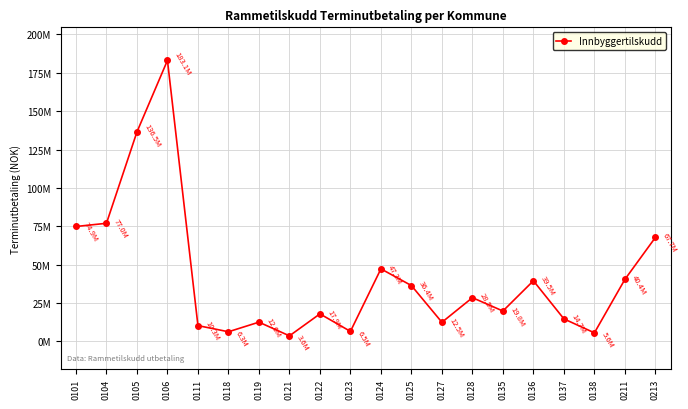

Reading left to right, list all the values displayed in this chart.

74877200	76960000	136491000	183097600	10301000	6291091	12553679	3631036	17946711	6538022	47279556	36382722	12467572	28504309	19803486	39508924	14687839	5594048	40420486	67741895